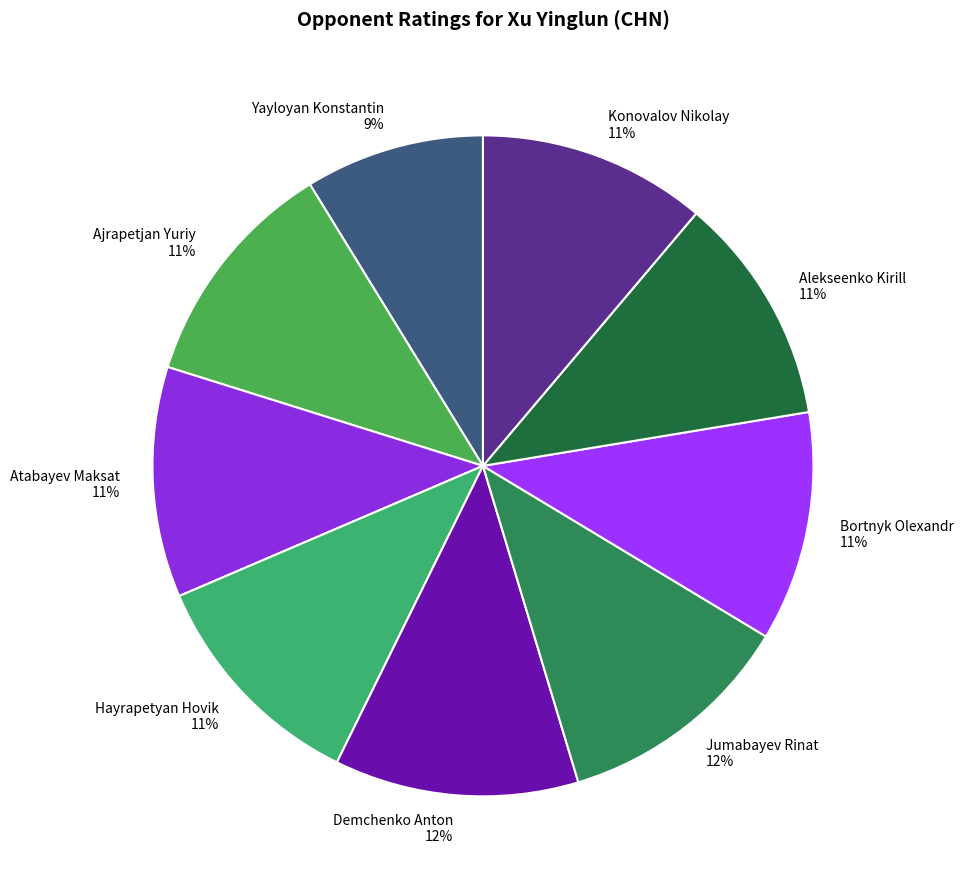

Do Bortnyk Olexandr and Ajrapetjan Yuriy together represent more than half of the pie?

No